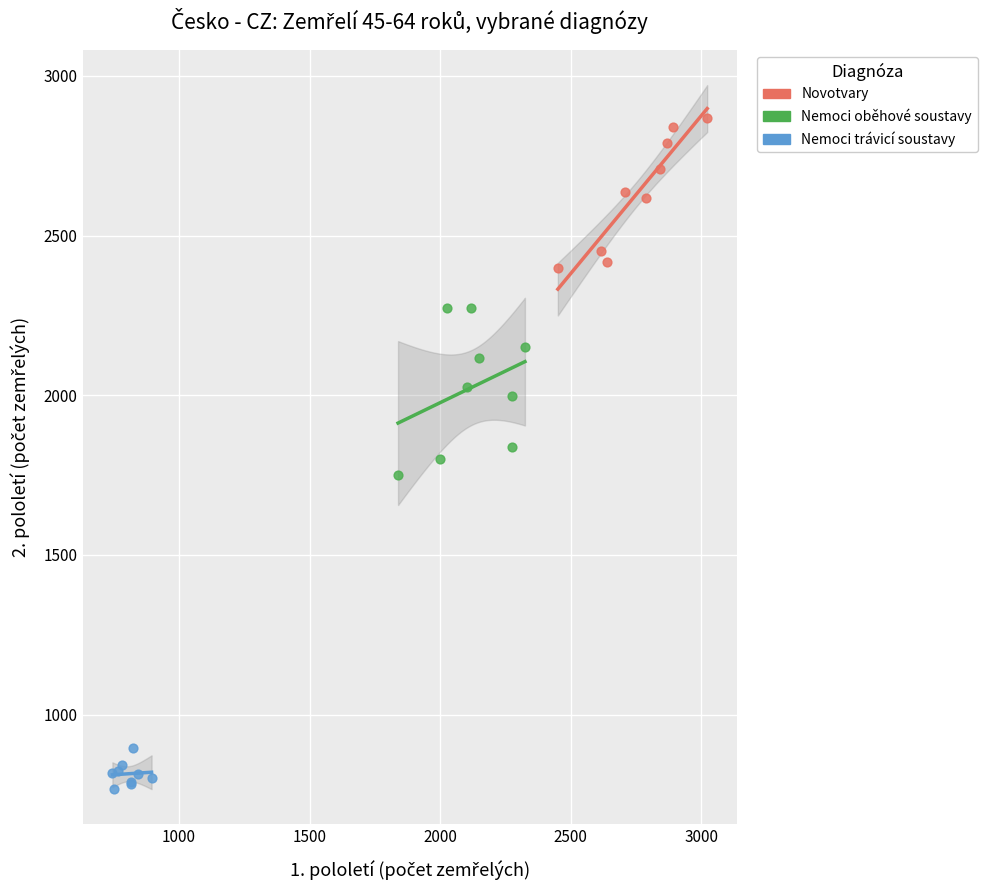

Which series reaches the minimum Y coordinate?

Nemoci trávicí soustavy